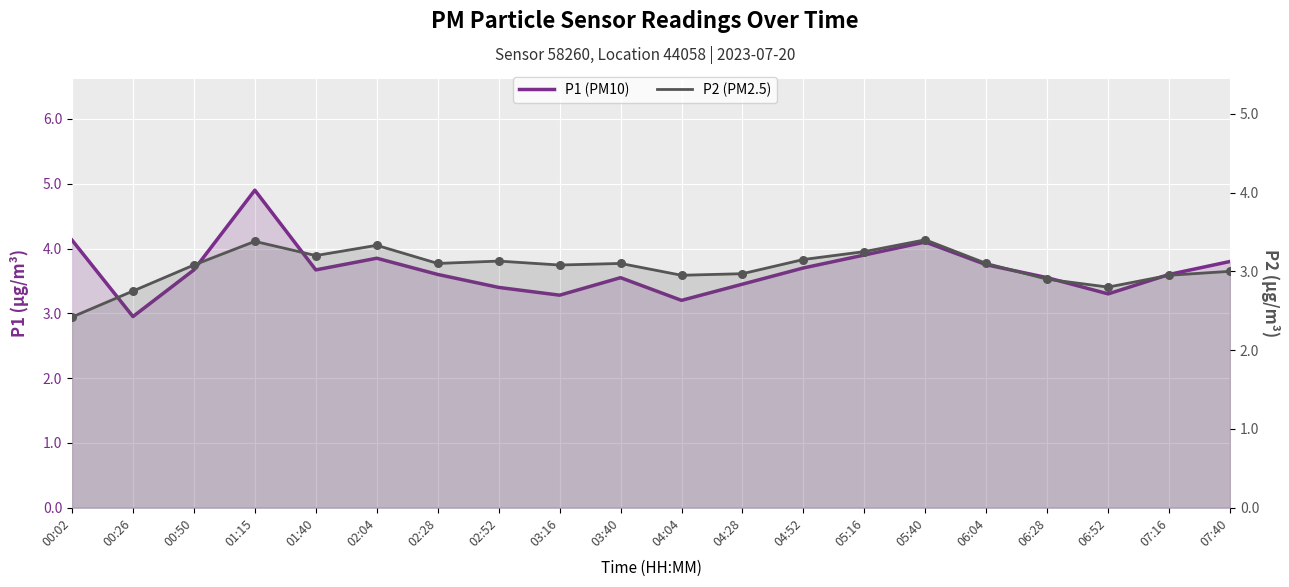

Which series reaches the minimum Y coordinate?

P2 (PM2.5)